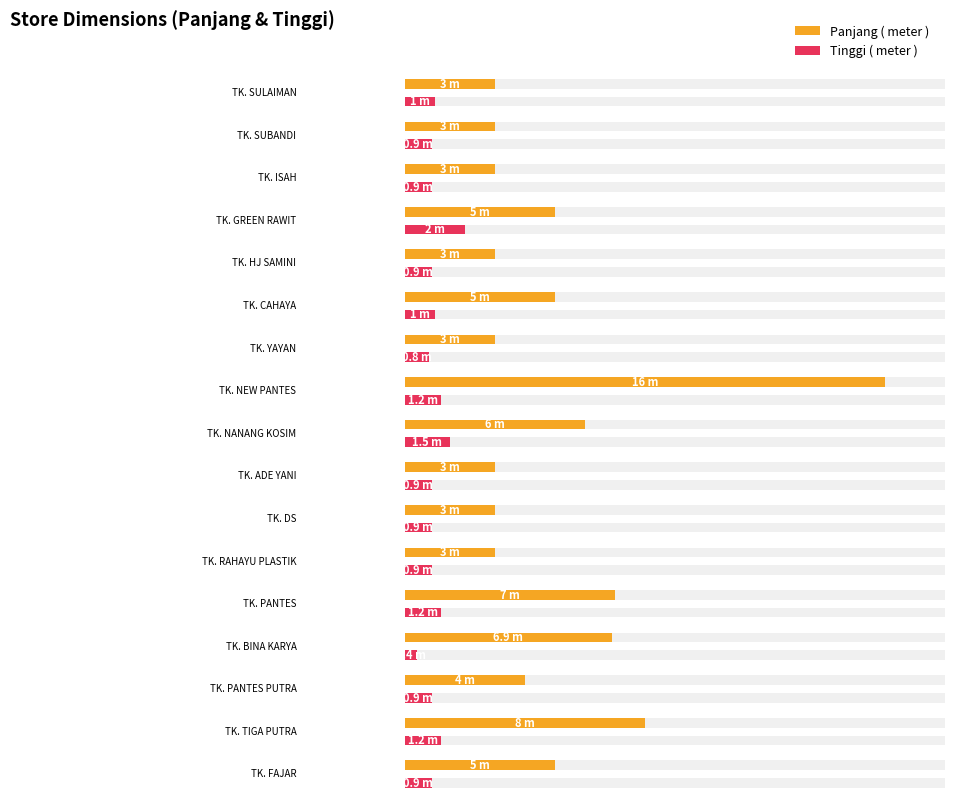

Between TK. PANTES and TK. FAJAR, which is larger?

TK. PANTES